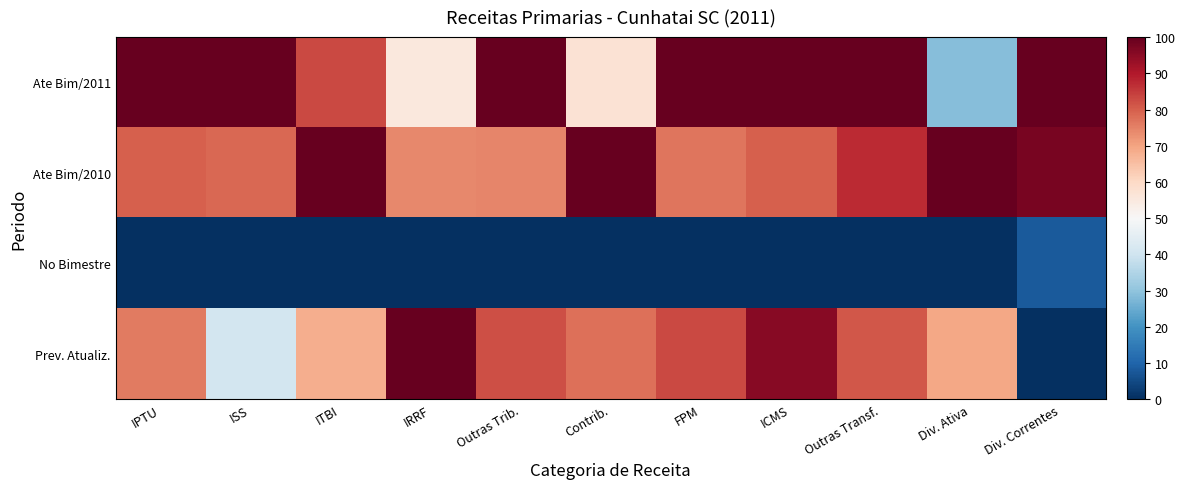

Reading right to left, transcribe all the data shown in this chart.

Ate Bim/2011: Div. Correntes=100.0	Div. Ativa=28.7	Outras Transf.=100.0	ICMS=100.0	FPM=100.0	Contrib.=57.2	Outras Trib.=100.0	IRRF=55.2	ITBI=83.1	ISS=100.0	IPTU=100.0
Ate Bim/2010: Div. Correntes=97.3	Div. Ativa=100.0	Outras Transf.=87.4	ICMS=79.9	FPM=76.8	Contrib.=100.0	Outras Trib.=74.3	IRRF=74.1	ITBI=100.0	ISS=78.8	IPTU=80.0
No Bimestre: Div. Correntes=8.0	Div. Ativa=0.0	Outras Transf.=0.0	ICMS=0.0	FPM=0.0	Contrib.=0.0	Outras Trib.=0.0	IRRF=0.0	ITBI=0.0	ISS=0.0	IPTU=0.0
Prev. Atualiz.: Div. Correntes=0.0	Div. Ativa=69.3	Outras Transf.=81.2	ICMS=95.6	FPM=83.1	Contrib.=77.5	Outras Trib.=82.1	IRRF=100.0	ITBI=68.1	ISS=40.9	IPTU=75.9